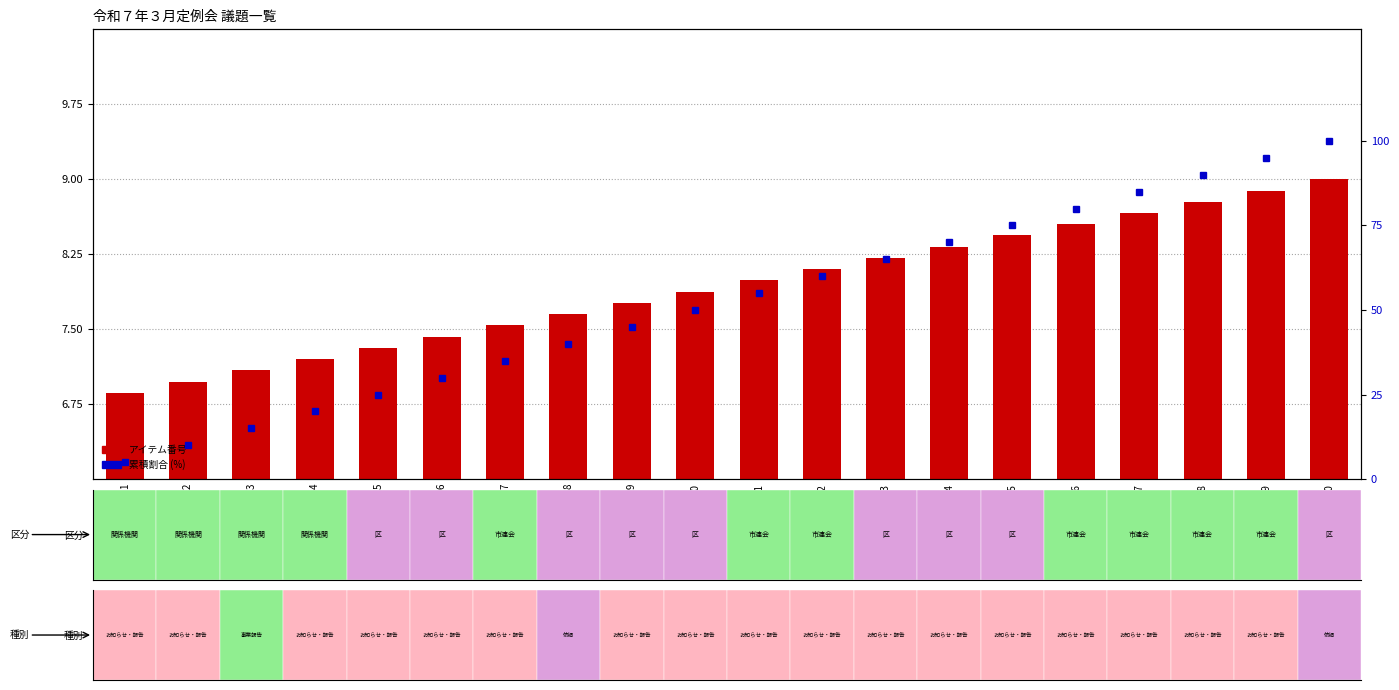

How many data points in アイテム番号 are above 7?

18